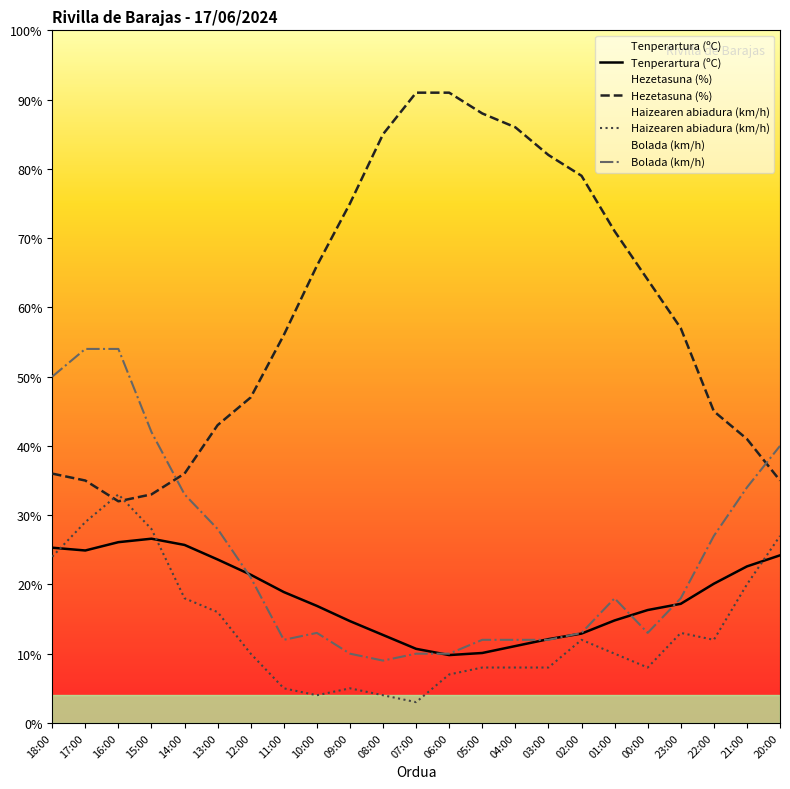

Where do Bolada (km/h) and Hezetasuna (%) first cross each other?

15:00 and 14:00